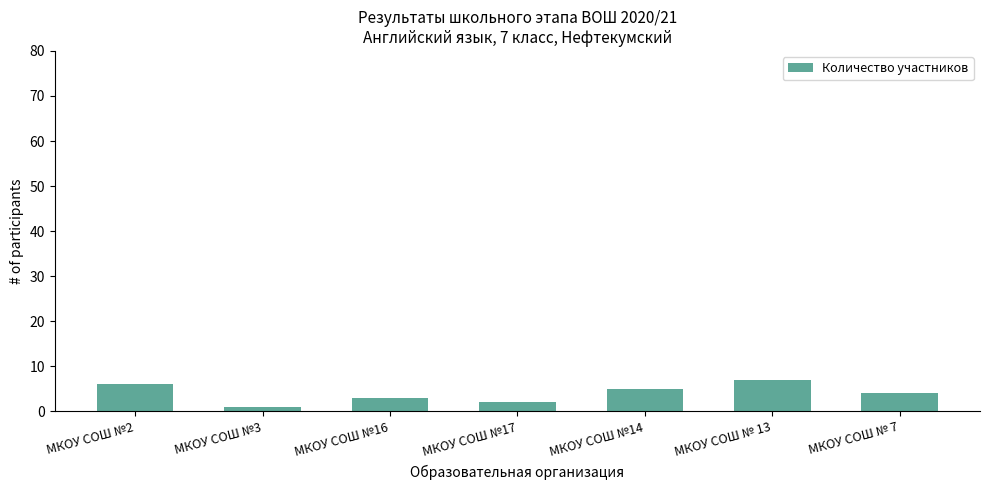

At which label does the data first exceed 4?

МКОУ СОШ №2